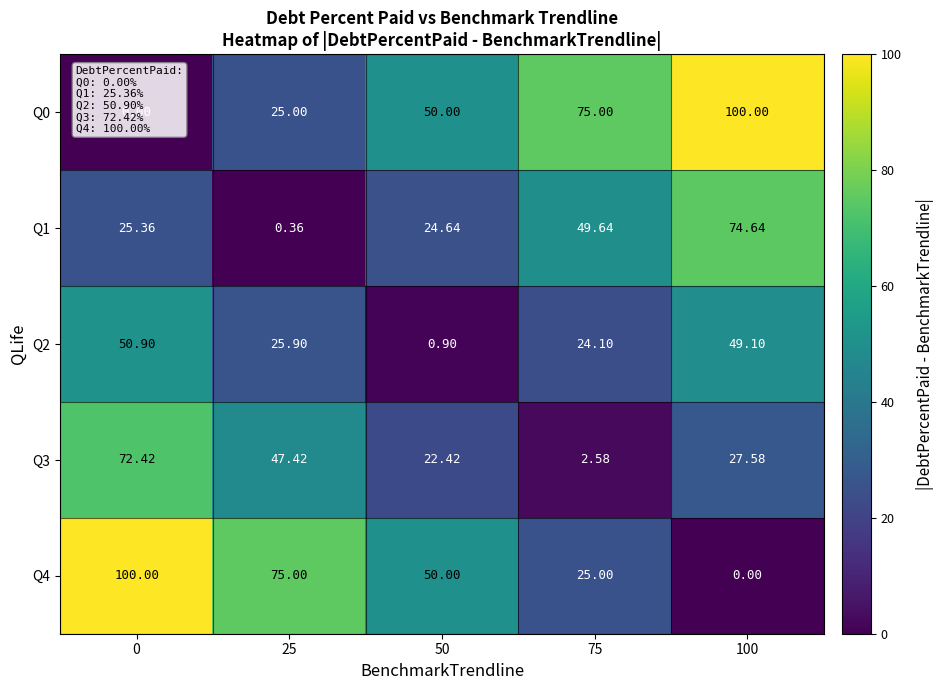

Is the value of Q0 at 50 greater than the value of Q1 at 25?

Yes